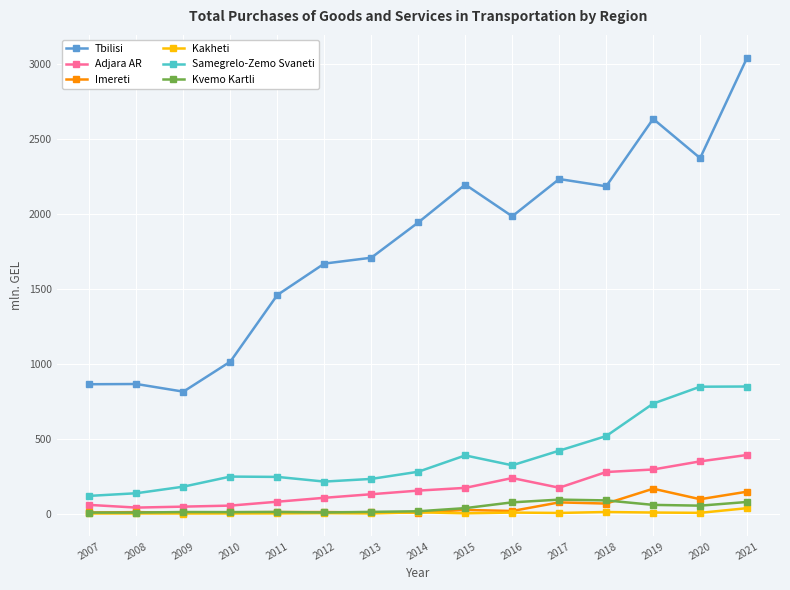

True or false: Tbilisi has more than 2 points higher than both neighbors.

True